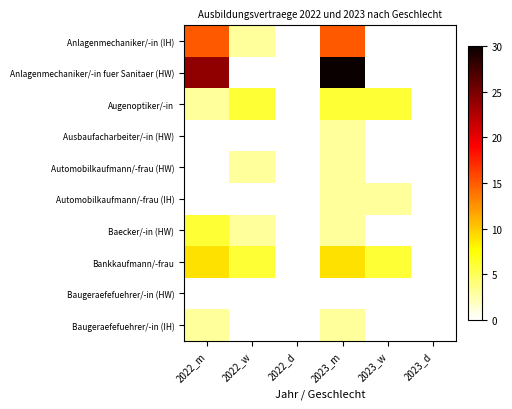

Reading left to right, what are all the values shown in this chart?

Anlagenmechaniker/-in (IH): 2022_m=15	2022_w=3	2022_d=0	2023_m=15	2023_w=0	2023_d=0
Anlagenmechaniker/-in fuer Sanitaer (HW): 2022_m=24	2022_w=0	2022_d=0	2023_m=30	2023_w=0	2023_d=0
Augenoptiker/-in: 2022_m=3	2022_w=6	2022_d=0	2023_m=6	2023_w=6	2023_d=0
Ausbaufacharbeiter/-in (HW): 2022_m=0	2022_w=0	2022_d=0	2023_m=3	2023_w=0	2023_d=0
Automobilkaufmann/-frau (HW): 2022_m=0	2022_w=3	2022_d=0	2023_m=3	2023_w=0	2023_d=0
Automobilkaufmann/-frau (IH): 2022_m=0	2022_w=0	2022_d=0	2023_m=3	2023_w=3	2023_d=0
Baecker/-in (HW): 2022_m=6	2022_w=3	2022_d=0	2023_m=3	2023_w=0	2023_d=0
Bankkaufmann/-frau: 2022_m=9	2022_w=6	2022_d=0	2023_m=9	2023_w=6	2023_d=0
Baugeraefefuehrer/-in (HW): 2022_m=0	2022_w=0	2022_d=0	2023_m=0	2023_w=0	2023_d=0
Baugeraefefuehrer/-in (IH): 2022_m=3	2022_w=0	2022_d=0	2023_m=3	2023_w=0	2023_d=0